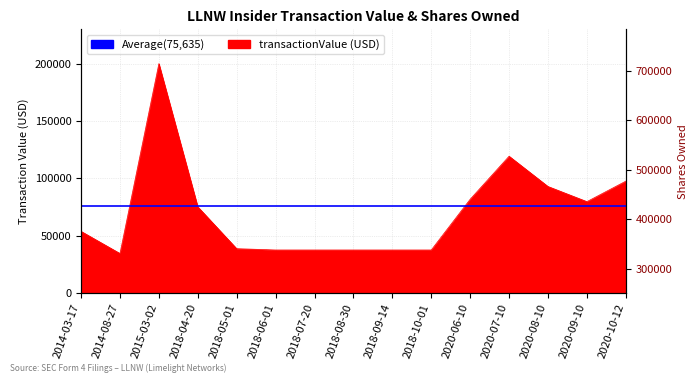

At which category is the sum across all series the highest?

2020-07-10